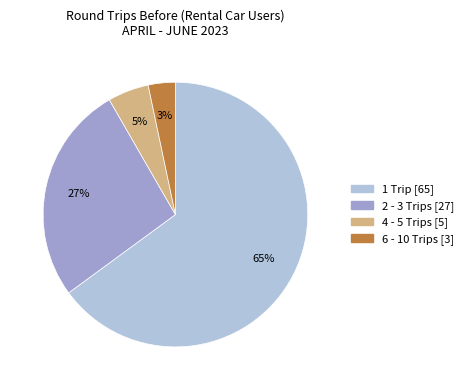

Does 1 Trip account for over 50% of the chart?

Yes